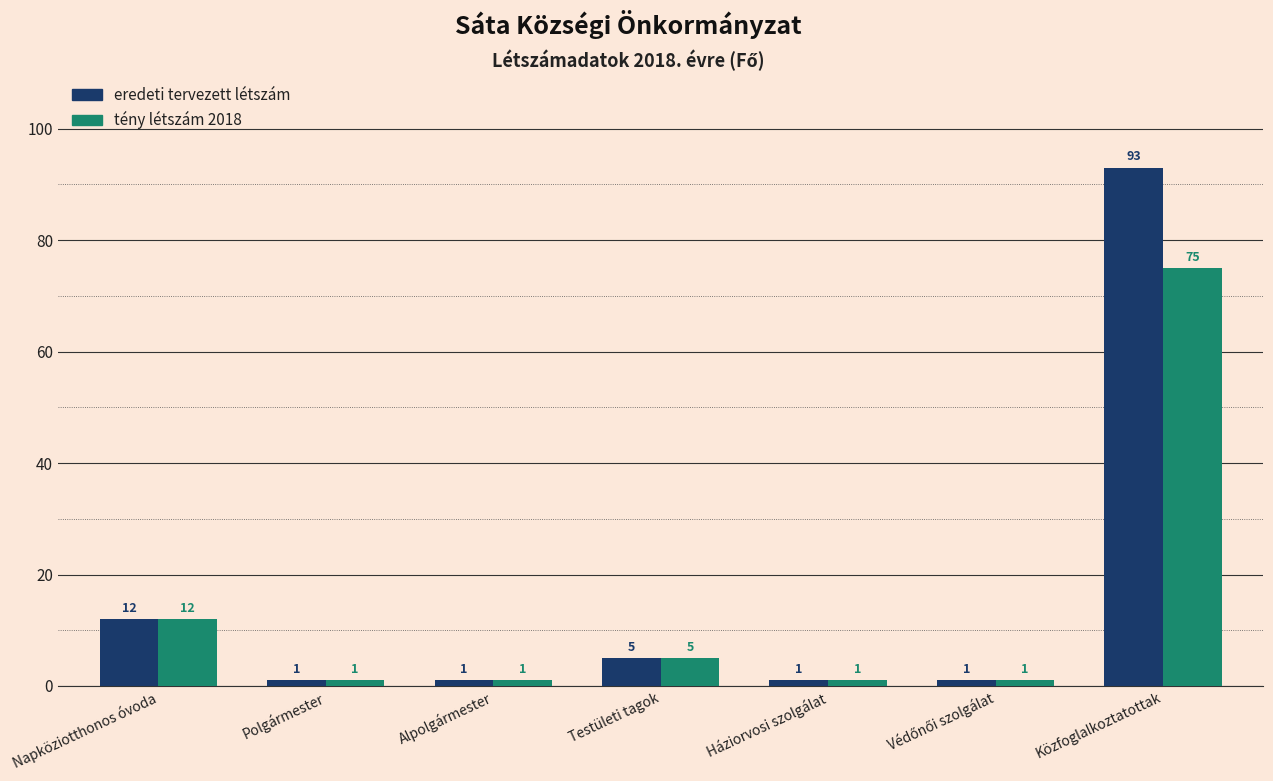

Reading right to left, list all the values displayed in this chart.

eredeti tervezett létszám: 93	1	1	5	1	1	12
tény létszám 2018: 75	1	1	5	1	1	12